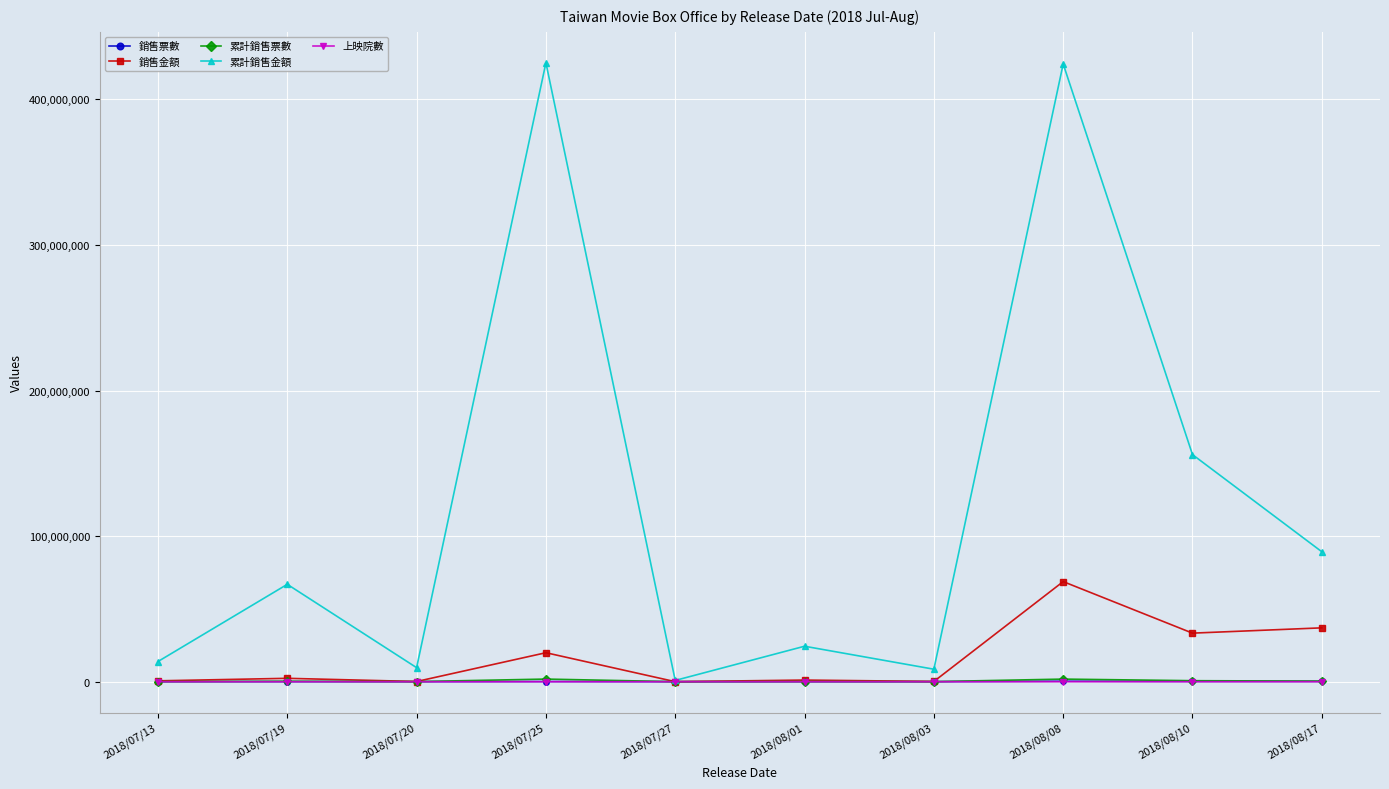

What is the maximum value for 銷售金額?

68755086